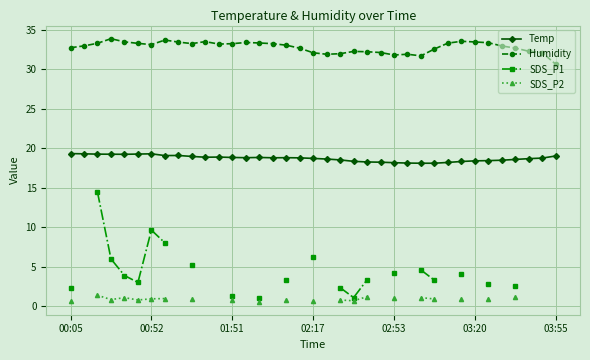

True or false: Temp has more than 2 interior local peaks.

True